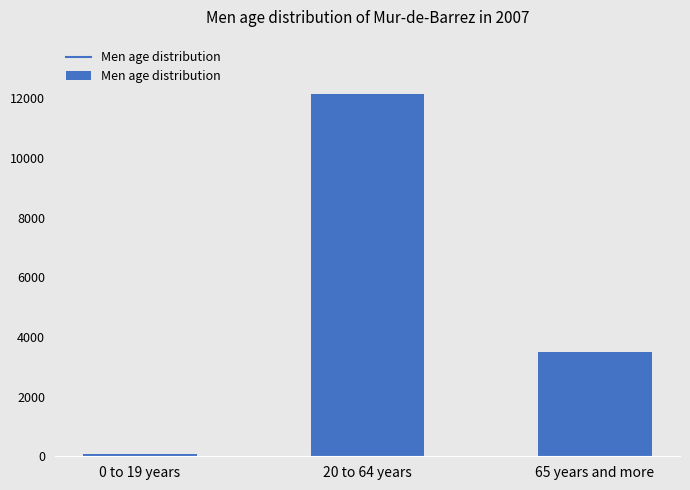

What is the label of the 1st bar from the left?

0 to 19 years